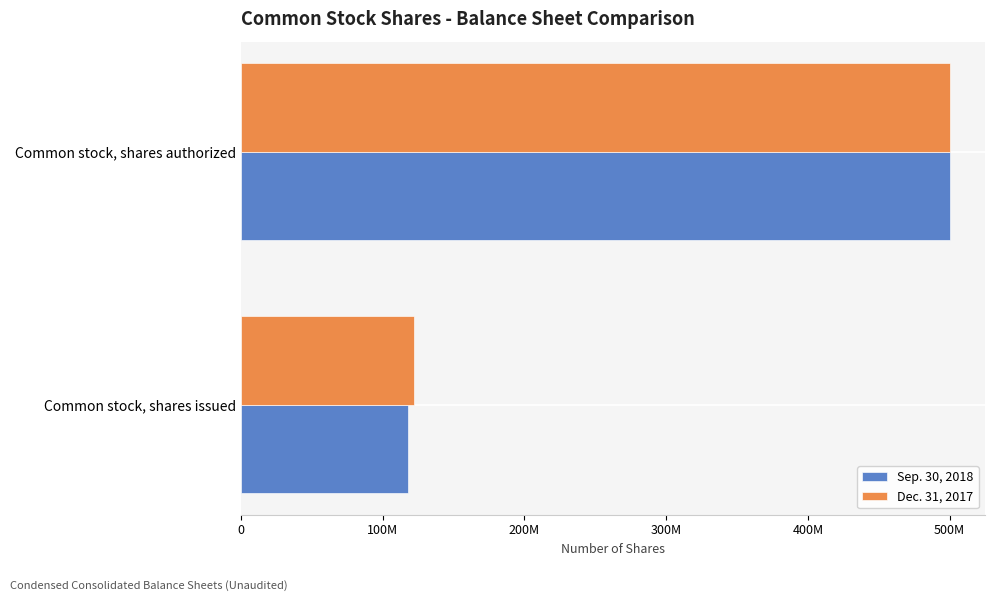

What is the lowest value of the Dec. 31, 2017 series?

121900000